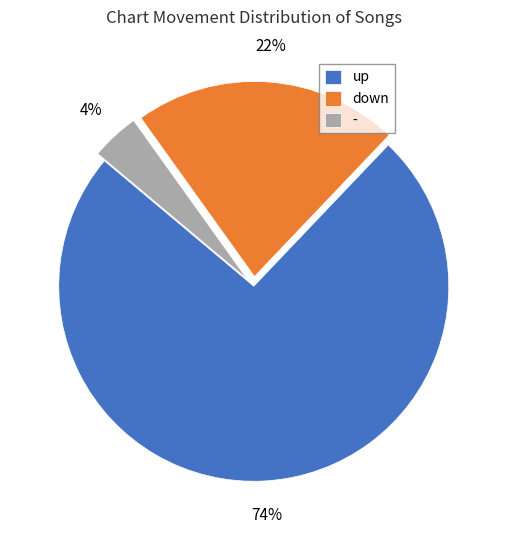

To the nearest percent, what percentage of the pie is down?

22%